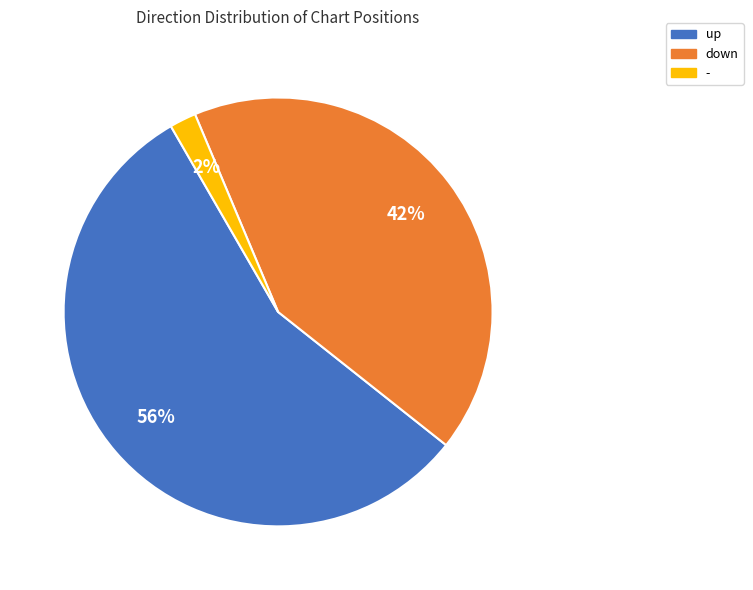

How many slices are in this pie chart?

3